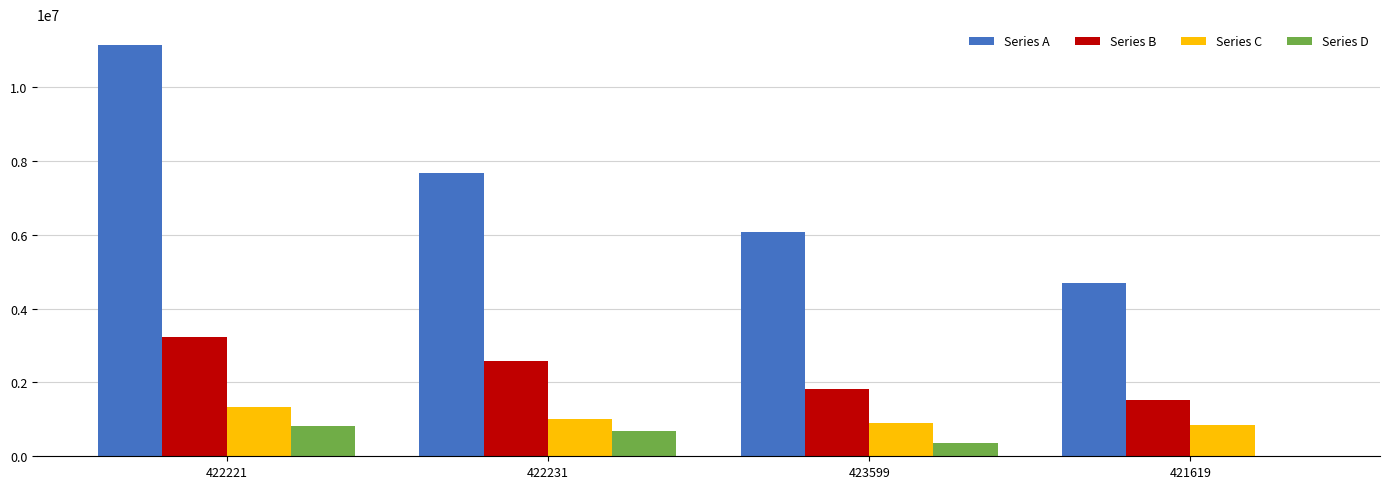

At which label does Series D first exceed 696000?

422221